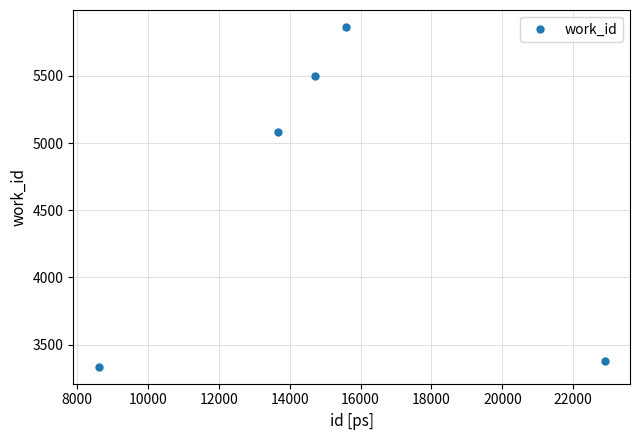

Reading left to right, transcribe all the data shown in this chart.

3336	5083	5497	5864	3376